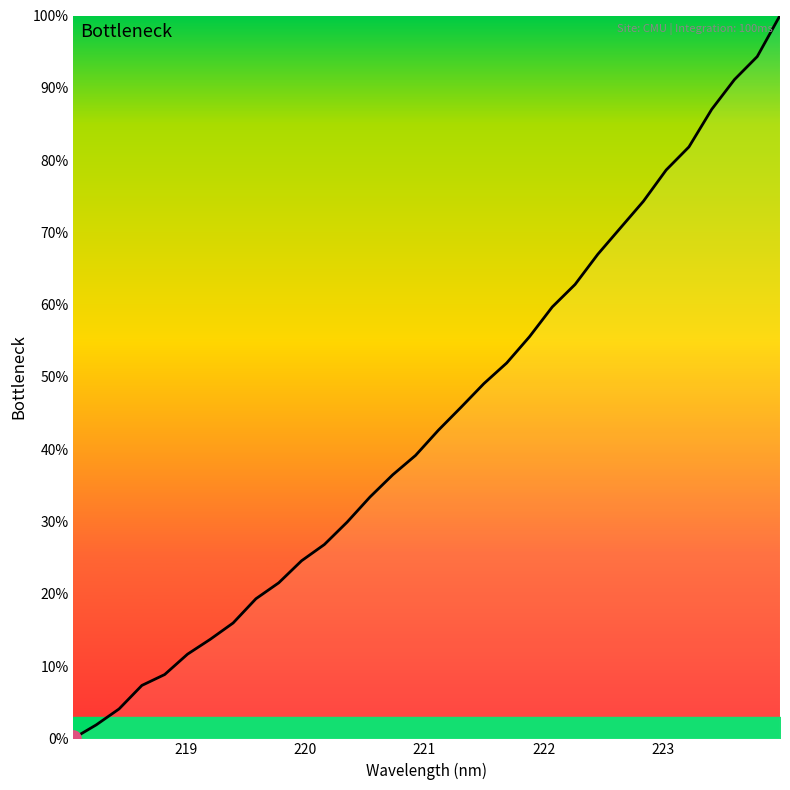

What is the greatest value displayed?

100.0